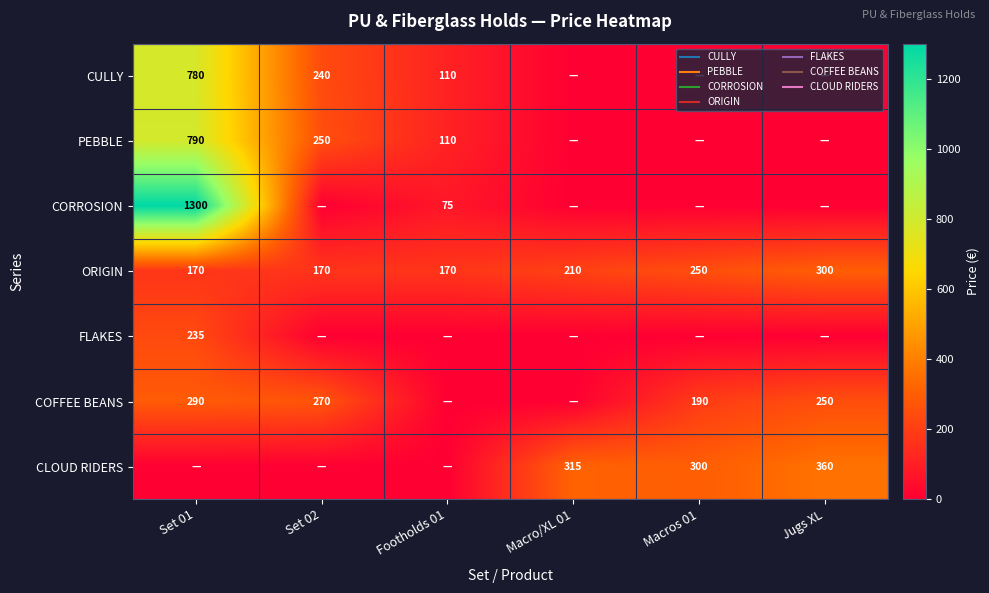

True or false: COFFEE BEANS has a value of 286 at Macros 01.

False